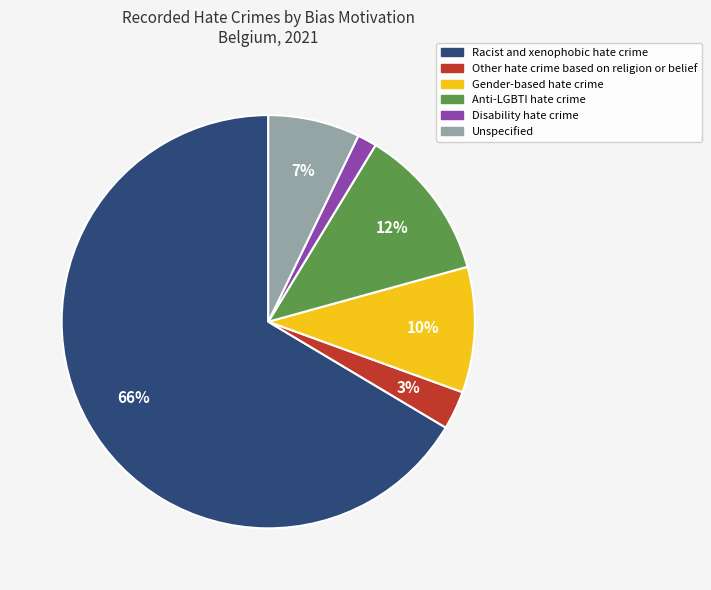

To the nearest percent, what is the average slice percentage?

17%